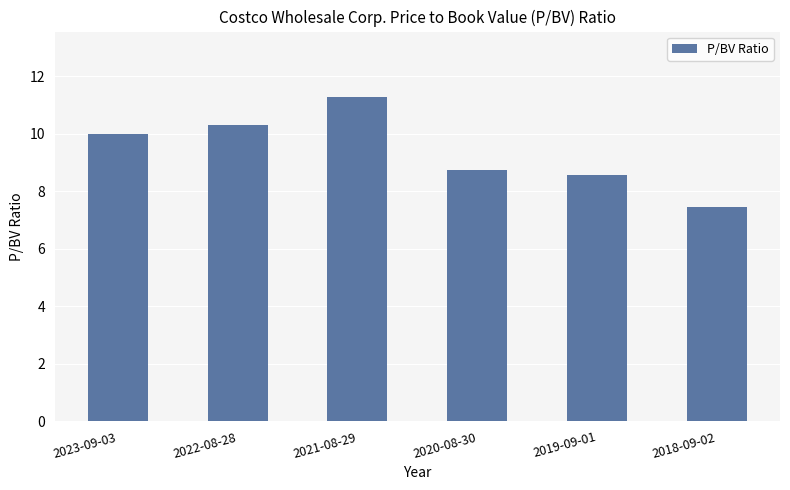

Reading right to left, transcribe all the data shown in this chart.

7.5	8.6	8.8	11.3	10.3	10.0